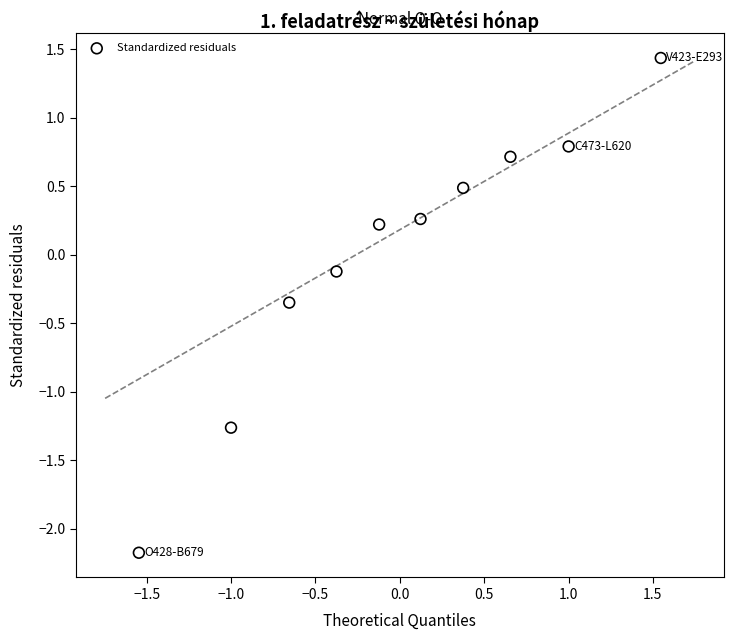

What is the range of X values (max minus min)?

3.1